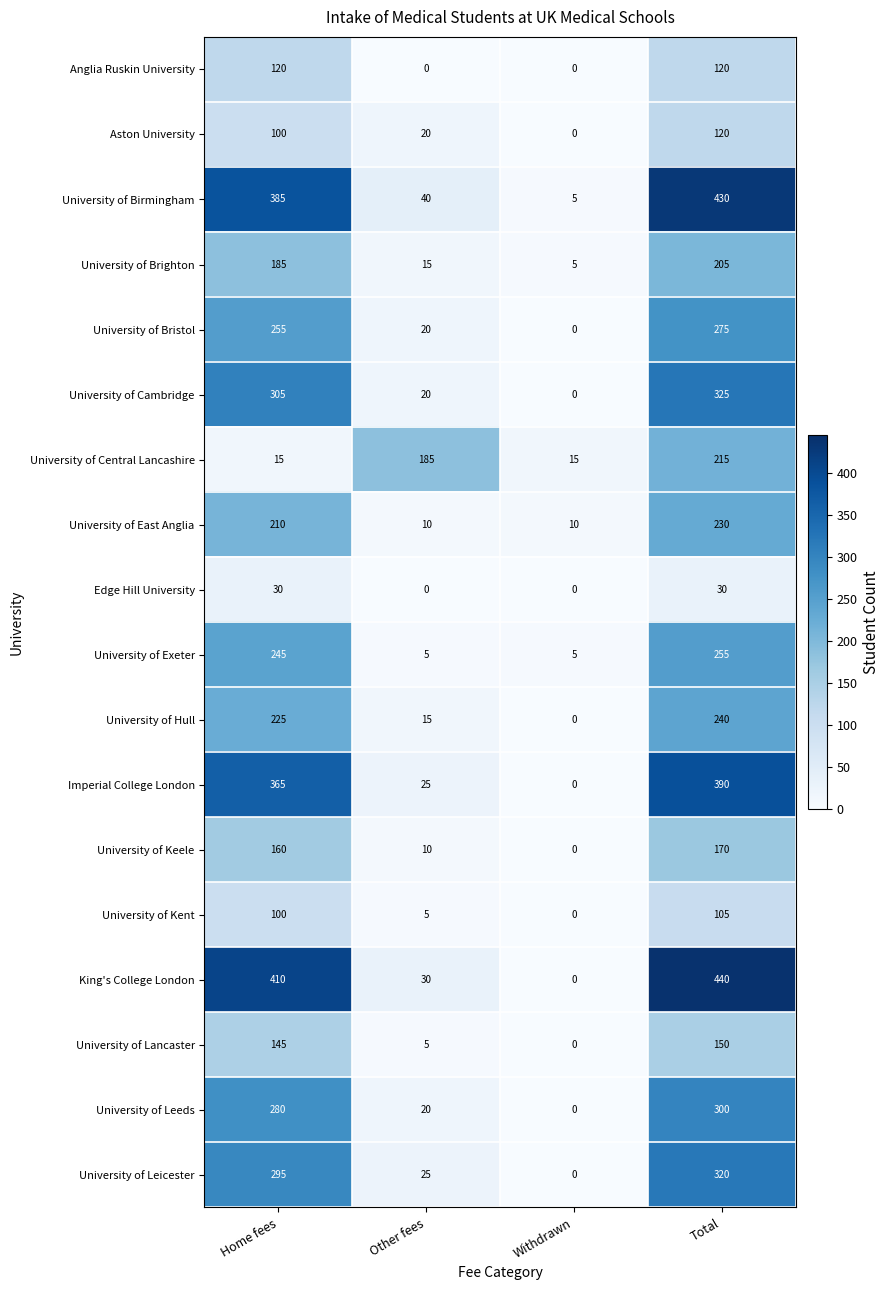

True or false: Aston University has a value of 20 at Other fees.

True